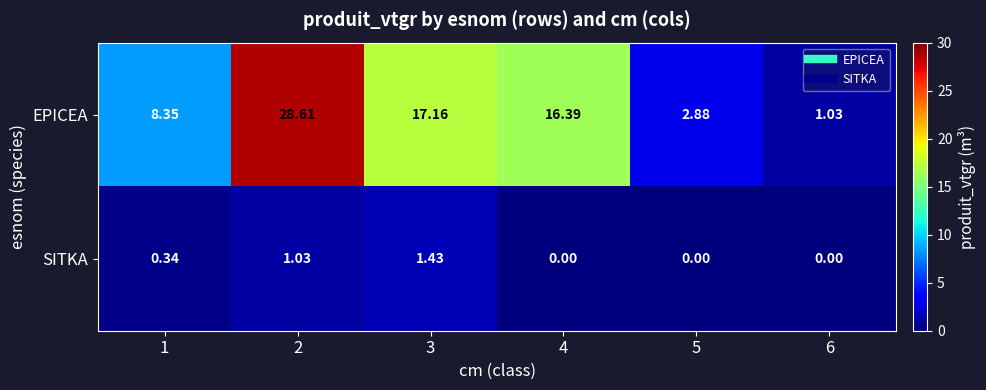

Is the value of SITKA at 1 greater than the value of EPICEA at 4?

No